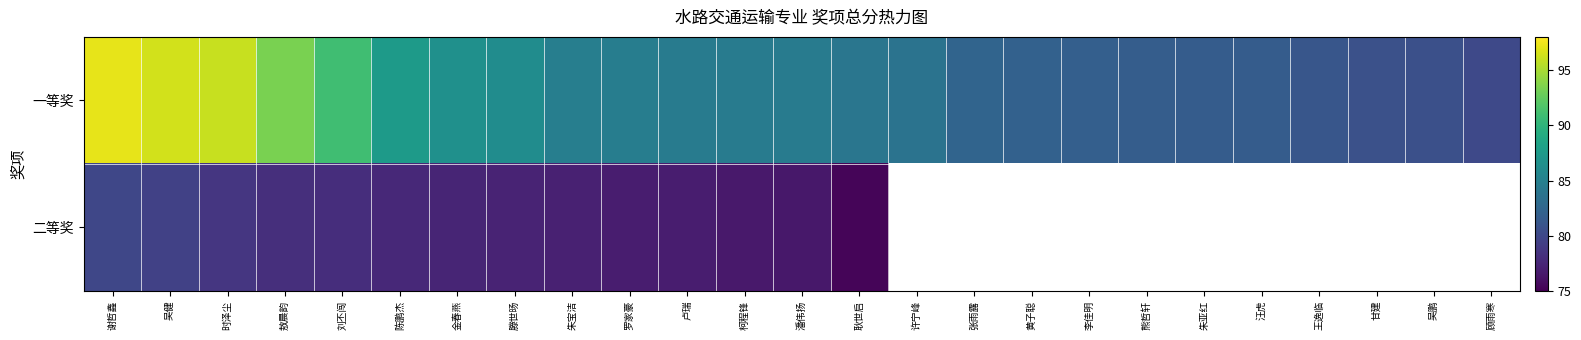

What is the spread (max minus min) of values at 刘丕闯?

12.9